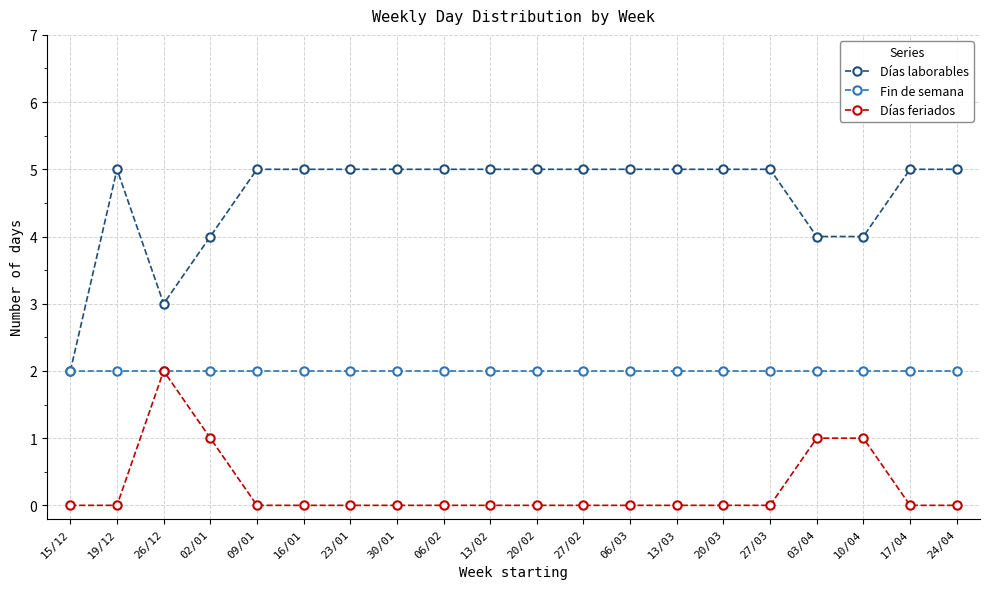

True or false: Días feriados and Días laborables intersect in this chart.

False